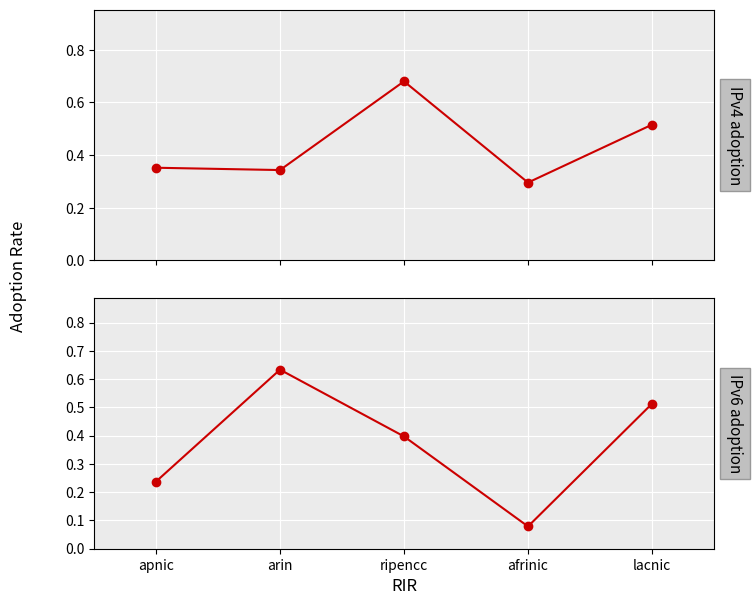

Between which two adjacent categories do IPv4 adoption and IPv6 adoption first intersect?

apnic and arin